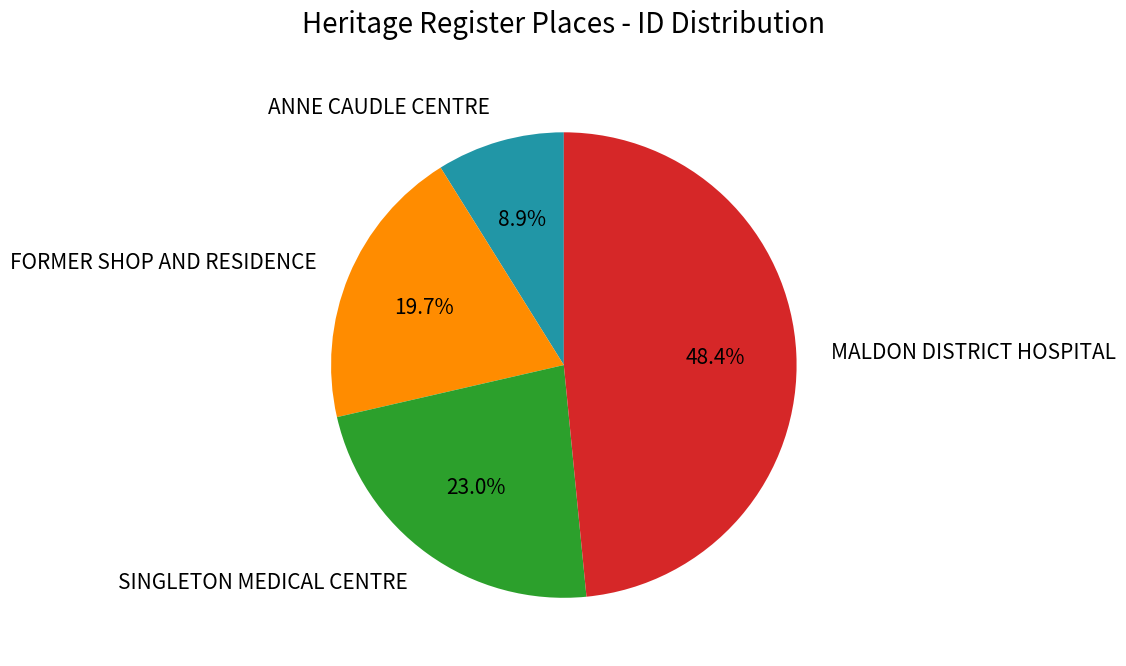

The ANNE CAUDLE CENTRE slice represents 9% of the pie. True or false?

True